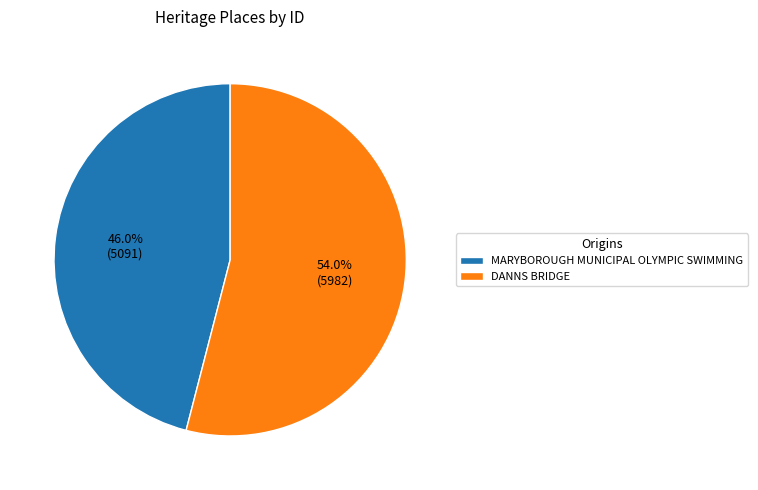

How many slices are in this pie chart?

2